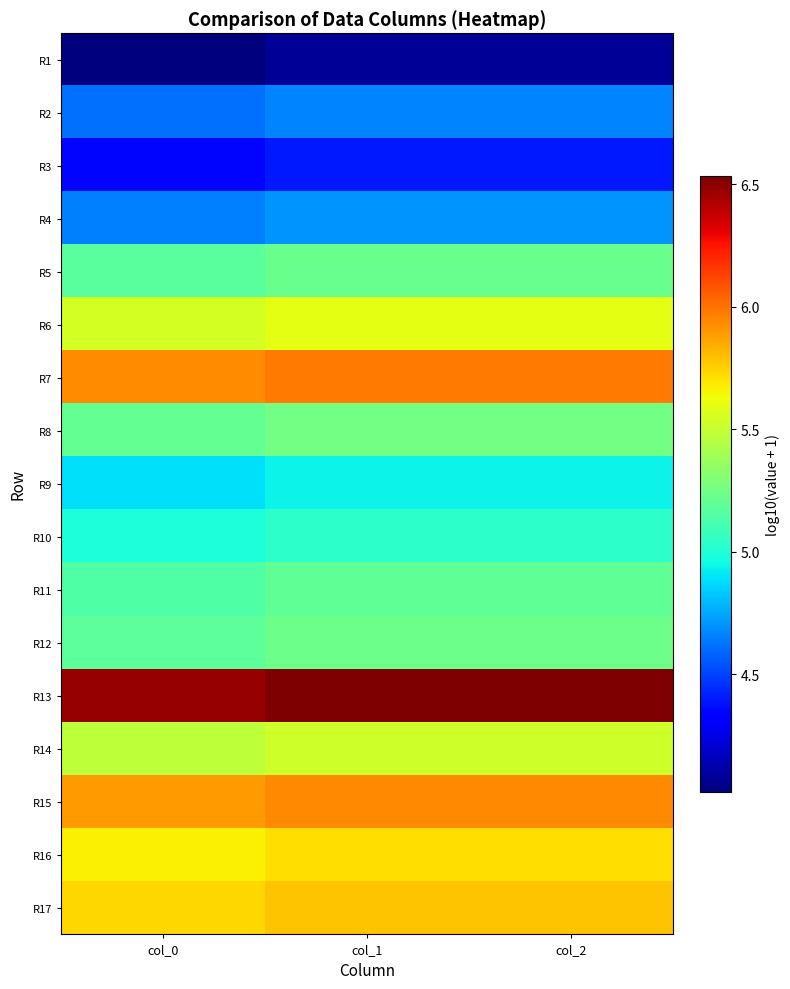

How many series are shown in this chart?

17